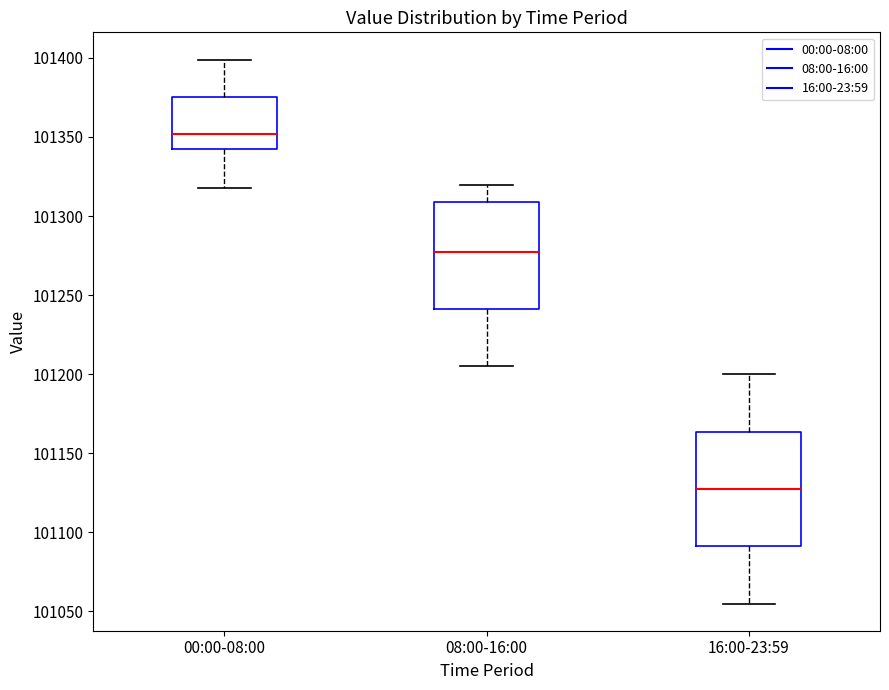

Where does the lower whisker of the box for 16:00-23:59 end on the y-axis? The values are not printed on the chart, so give them approximately, as read against the axis.

101055